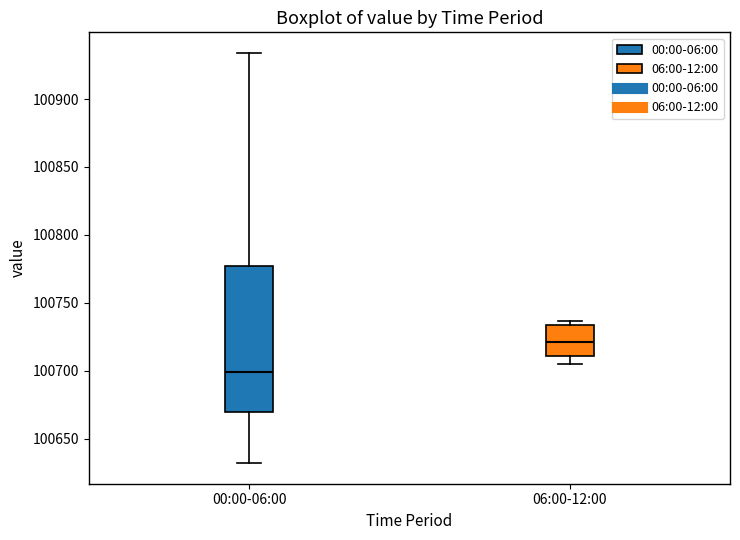

Comparing the boxes themselves (not the whiskers), which one is the tallest?

00:00-06:00